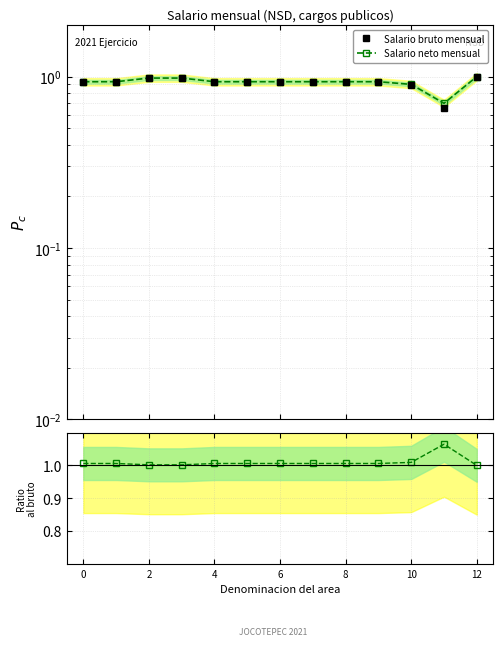

At which category does Salario bruto mensual reach its first local valley?

11